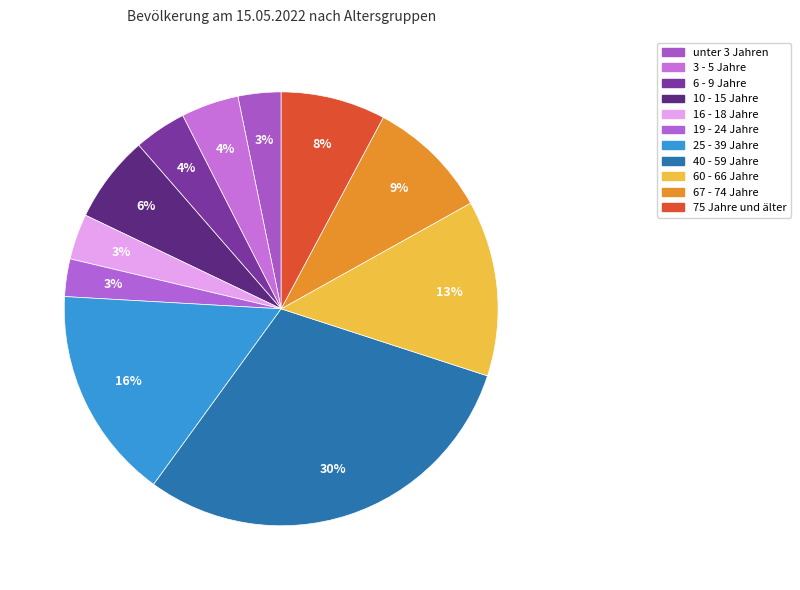

Between 25 - 39 Jahre and 40 - 59 Jahre, which is larger?

40 - 59 Jahre